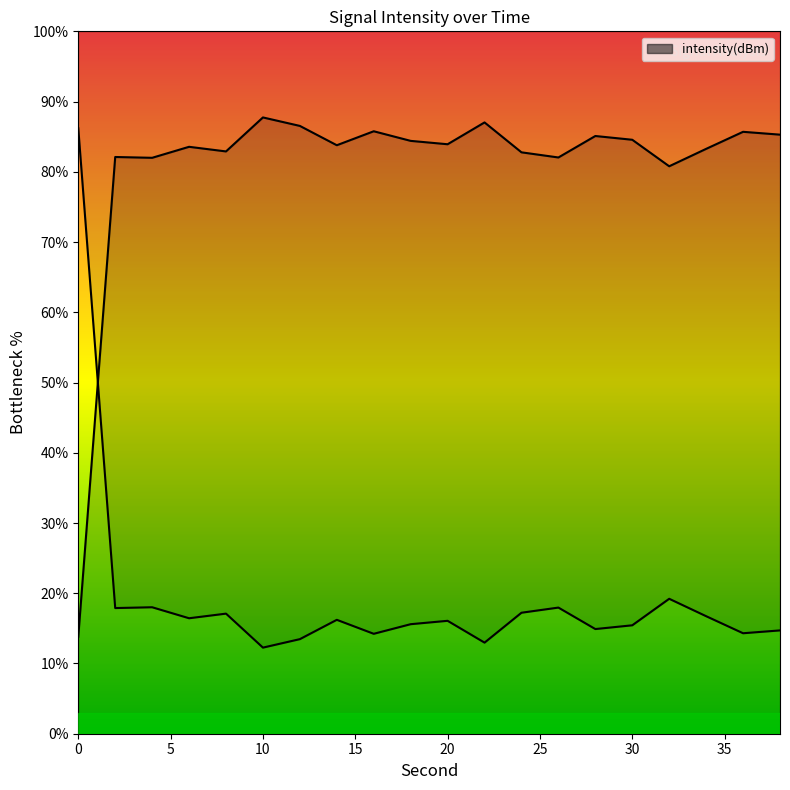

Reading left to right, list all the values displayed in this chart.

13.8	82.1	82.0	83.6	82.9	87.7	86.5	83.8	85.8	84.4	83.9	87.0	82.8	82.0	85.1	84.6	80.8	83.3	85.7	85.3